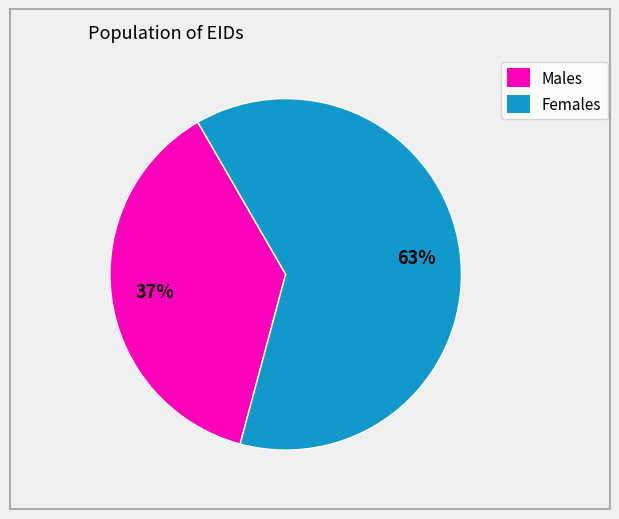

Does any single category account for the majority?

Yes